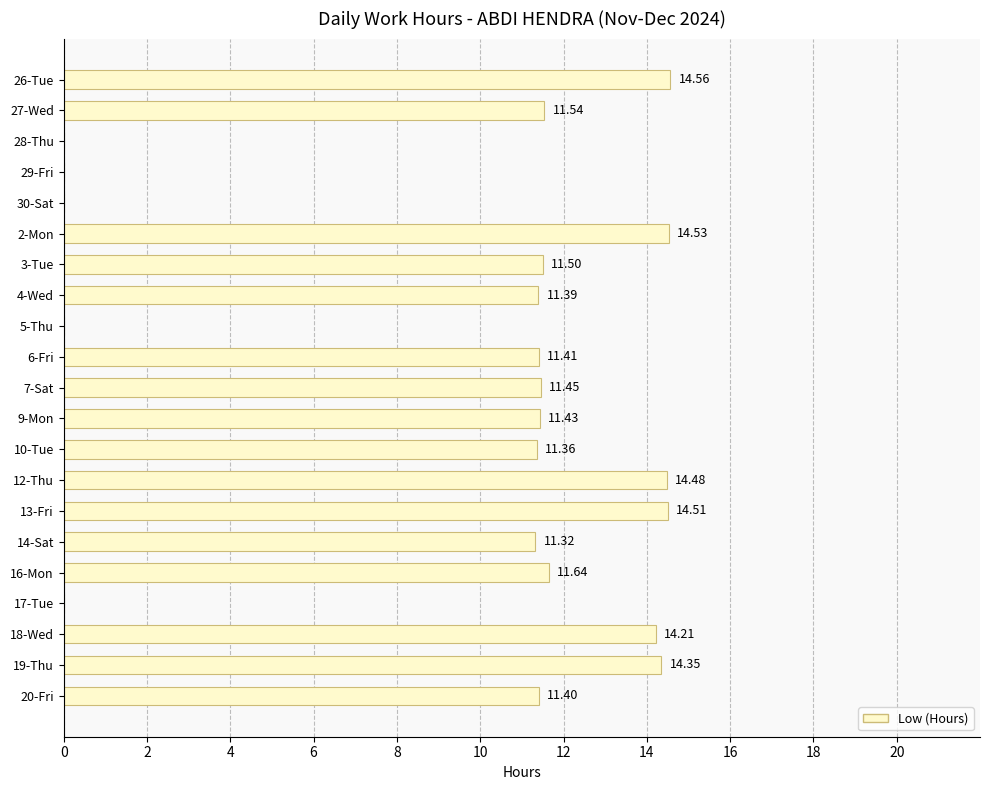

Which has a higher value, 4-Wed or 28-Thu?

4-Wed